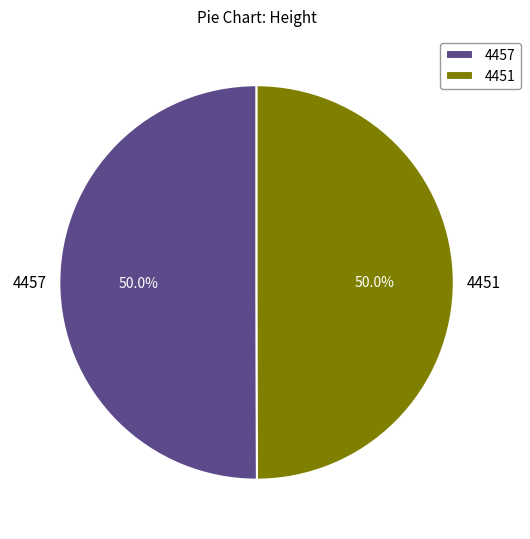

Combined, what portion of the pie is 4457 and 4451?

100.0%